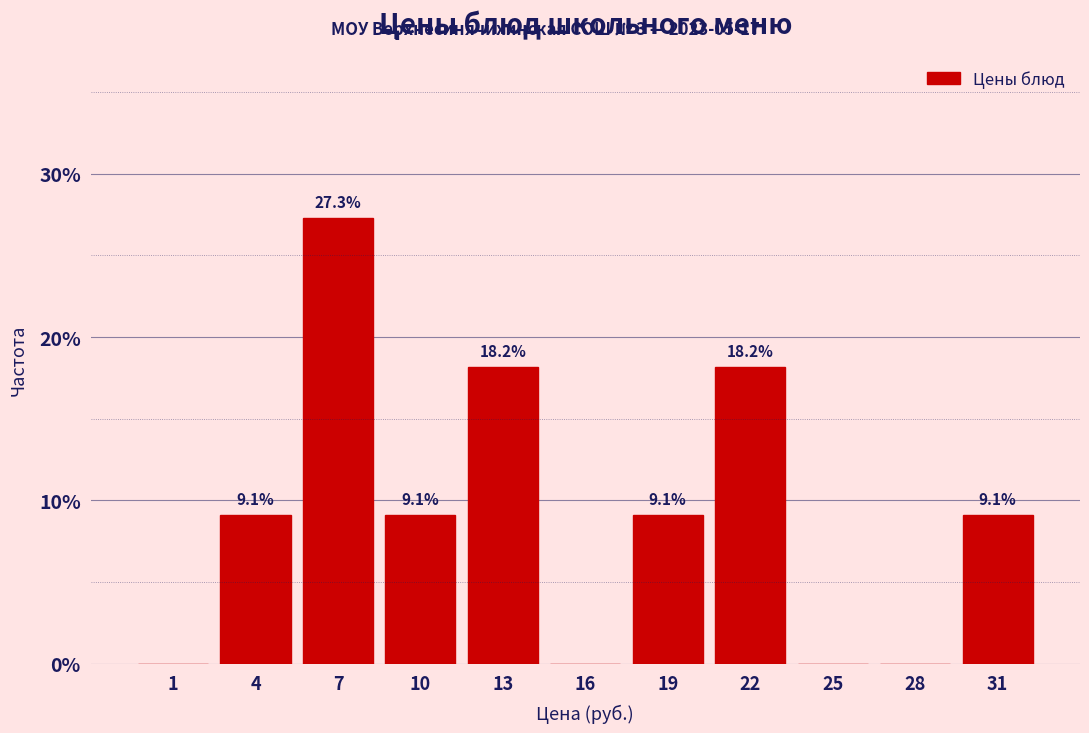

Reading right to left, transcribe all the data shown in this chart.

31=9.1	28=0.0	25=0.0	22=18.2	19=9.1	16=0.0	13=18.2	10=9.1	7=27.3	4=9.1	1=0.0